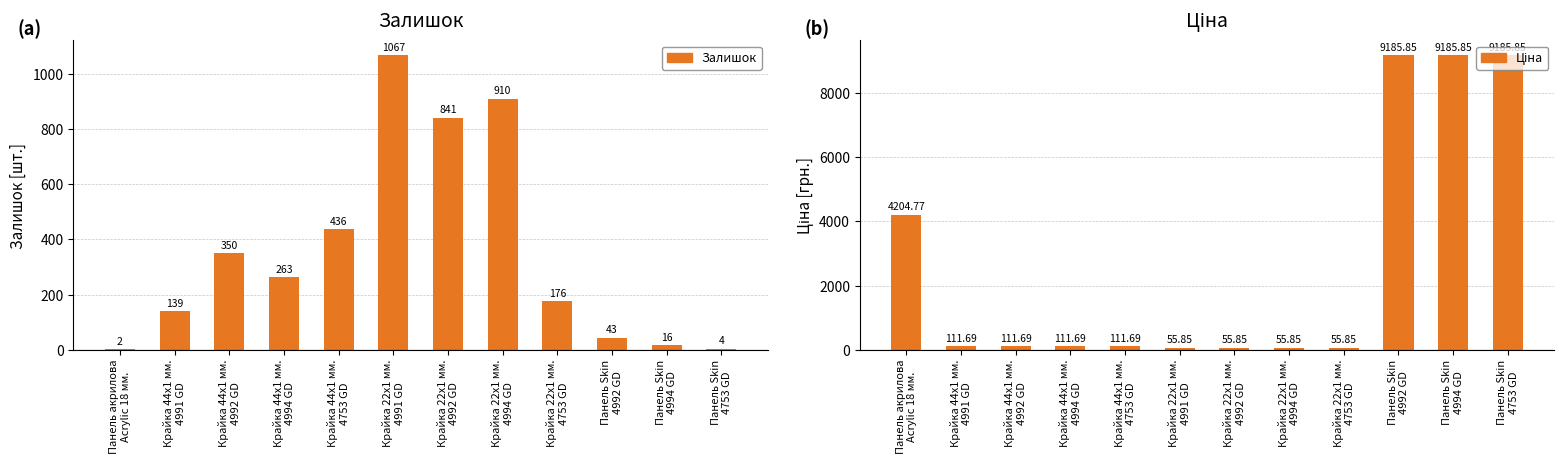

What is the total value across all series at Крайка 44x1 мм.
4991 GD?

250.7